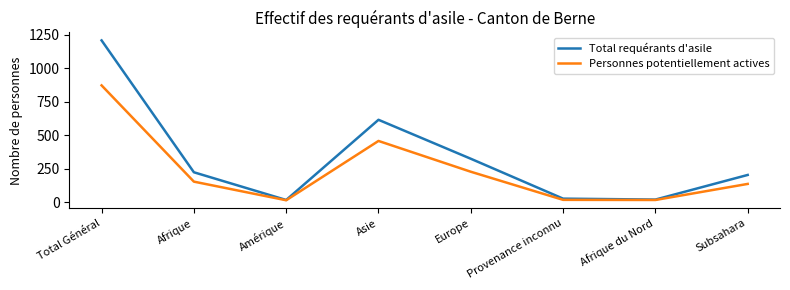

At Afrique, list the series in order from smallest to largest.

Personnes potentiellement actives, Total requérants d'asile